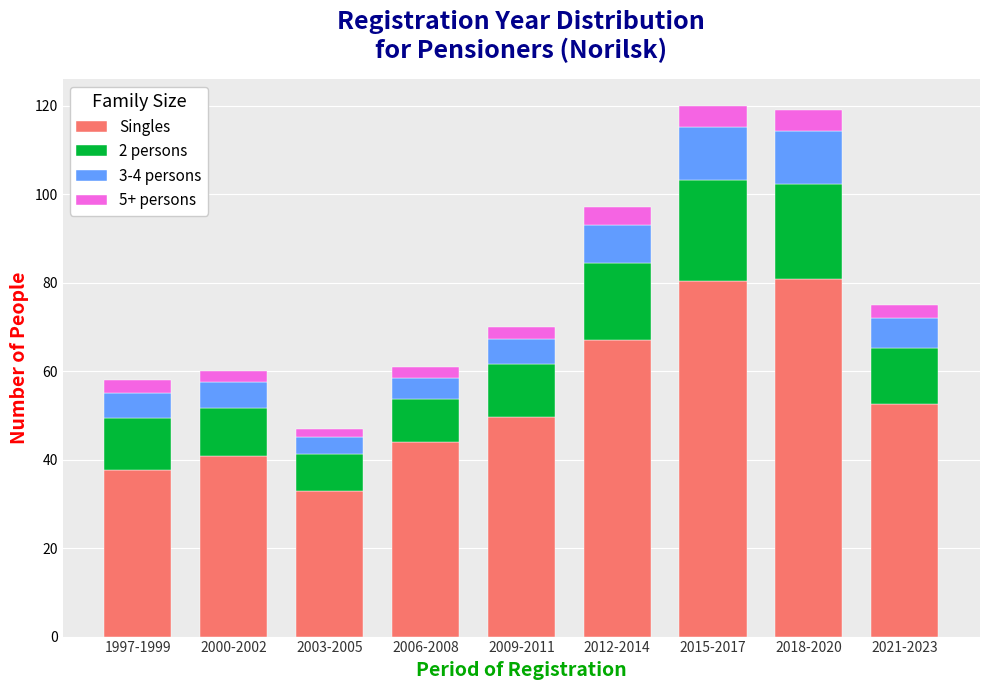

What is the average value of the Singles series?

54.0